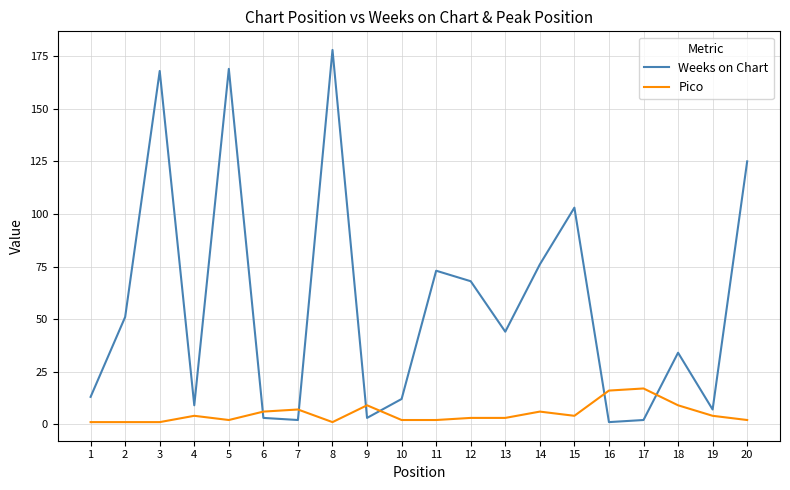

Reading right to left, extract all data points from this chart.

Weeks on Chart: 125	7	34	2	1	103	76	44	68	73	12	3	178	2	3	169	9	168	51	13
Pico: 2	4	9	17	16	4	6	3	3	2	2	9	1	7	6	2	4	1	1	1